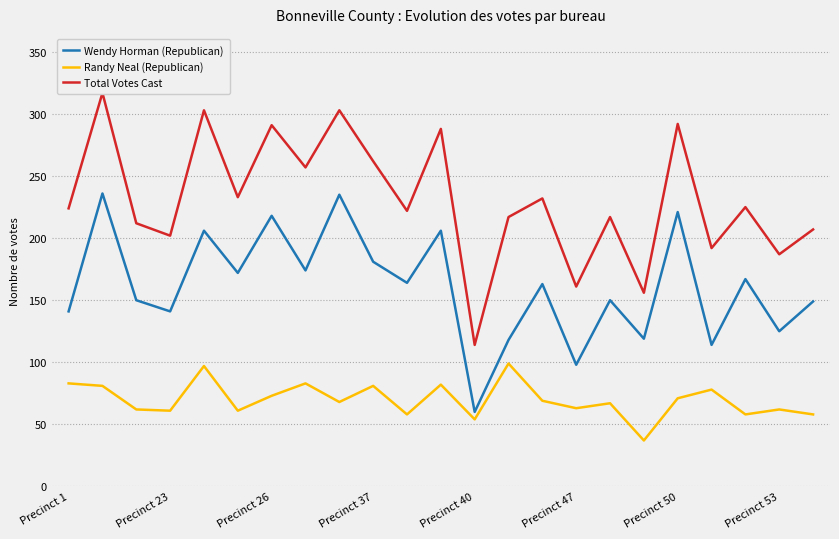

Which category has the lowest value across all series?

17